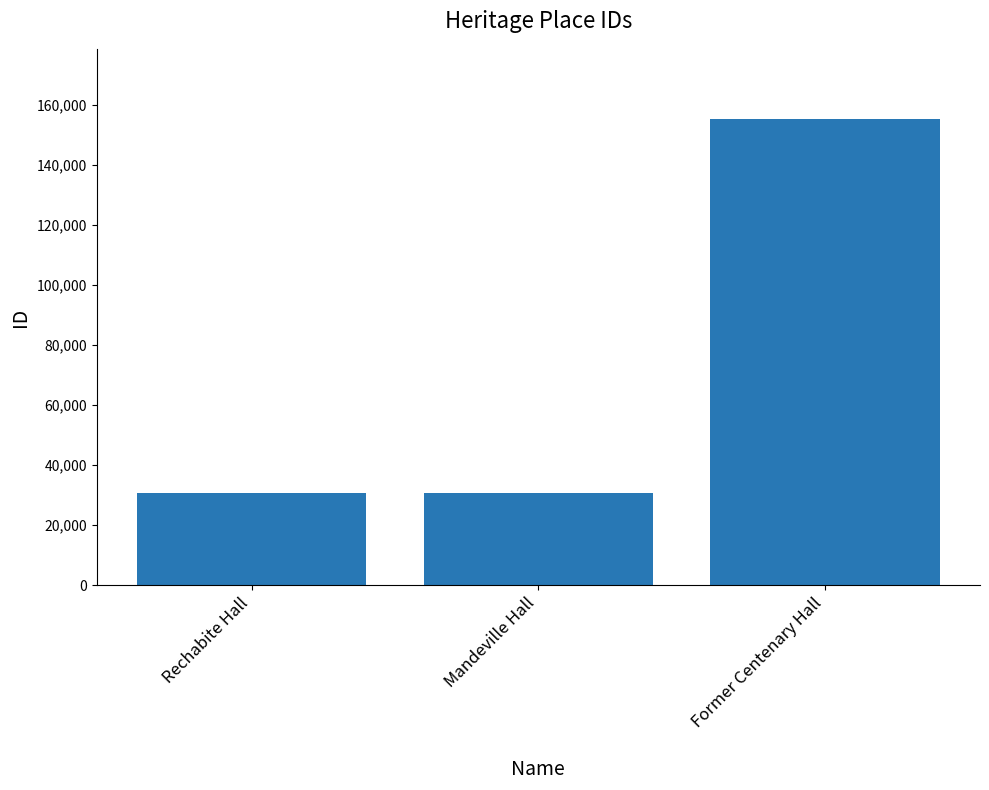

What is the ratio of the value at Mandeville Hall to the value at Rechabite Hall?

1.0